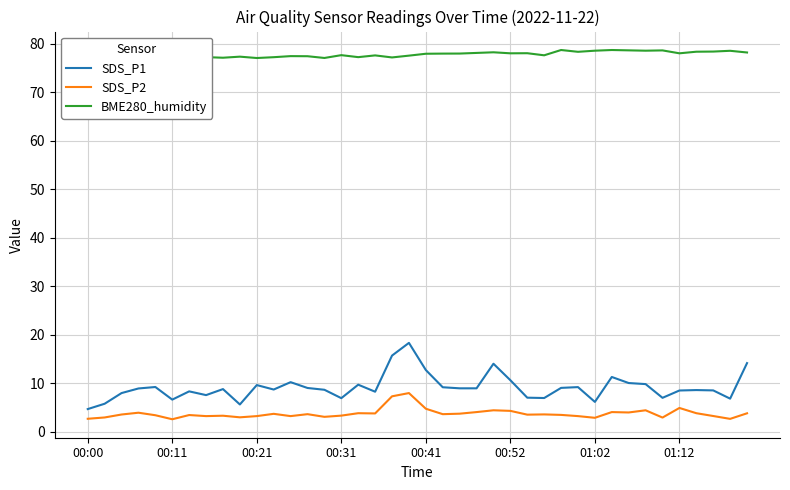

True or false: SDS_P1 and SDS_P2 intersect in this chart.

False